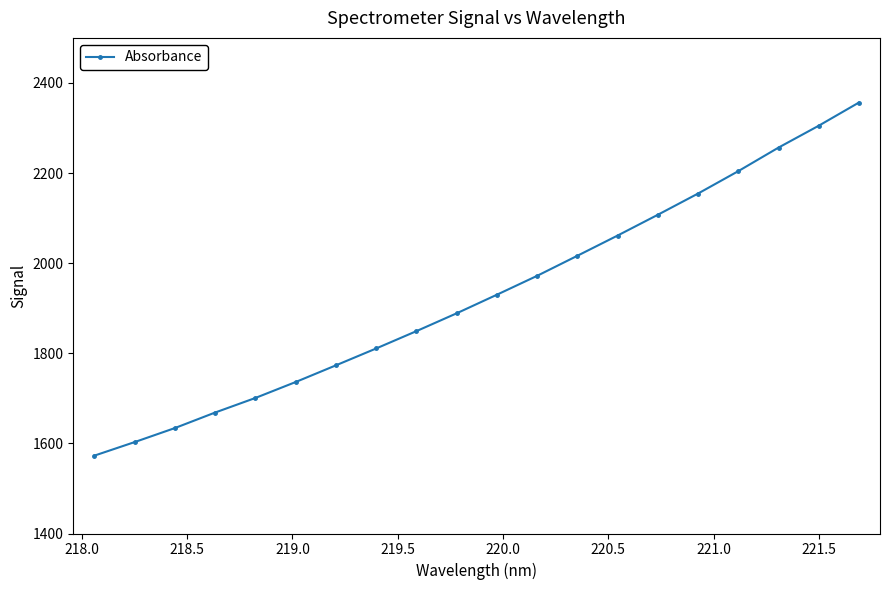

What is the minimum value shown in the chart?

1572.8